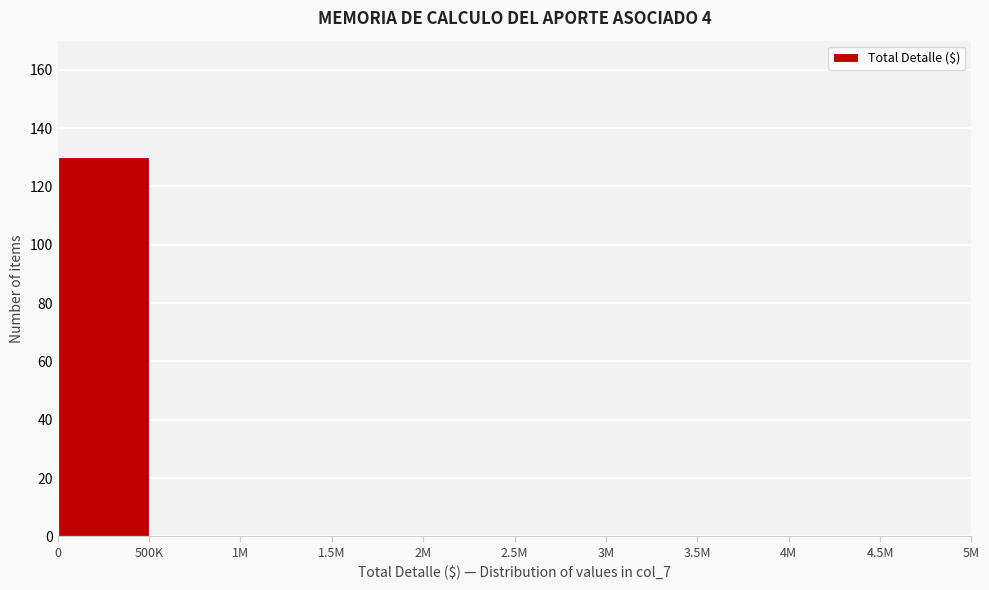

Reading right to left, list all the values displayed in this chart.

4.5M=0	4M=0	3.5M=0	3M=0	2.5M=0	2M=0	1.5M=0	1M=0	500K=0	0=130